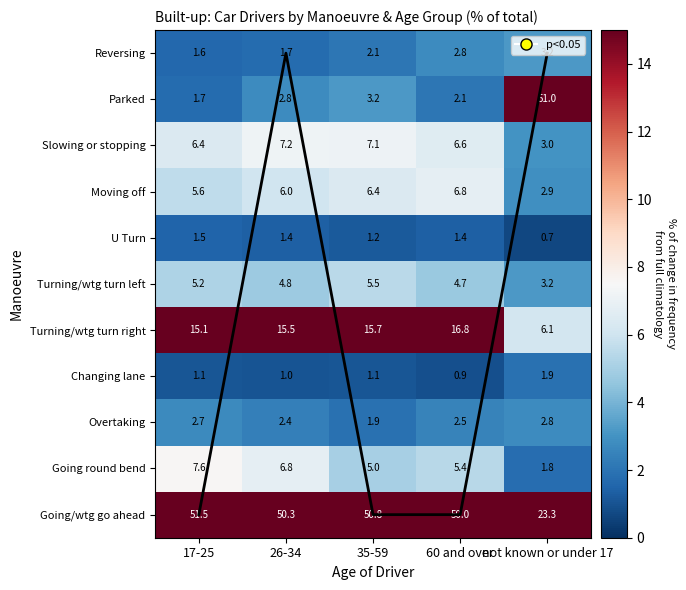

Which series has the largest total across all categories?

Going/wtg go ahead